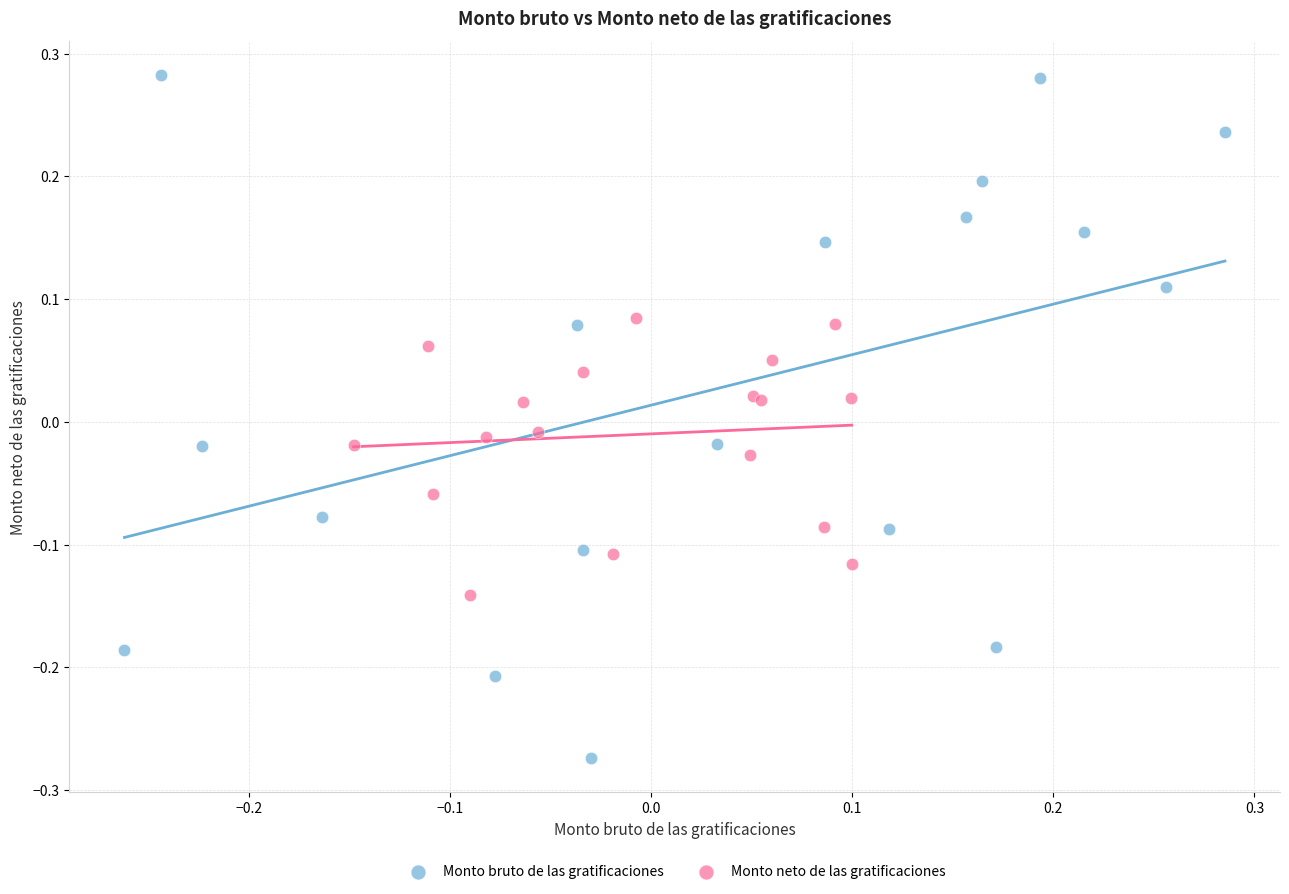

Which series reaches the maximum Y coordinate?

Monto bruto de las gratificaciones